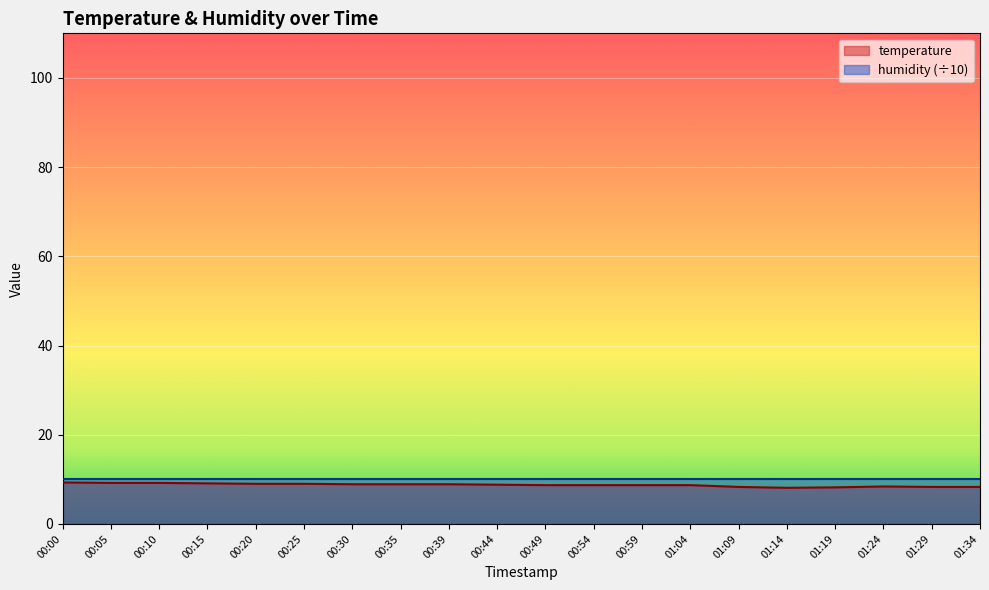

Which label corresponds to the smallest value in the chart?

01:14